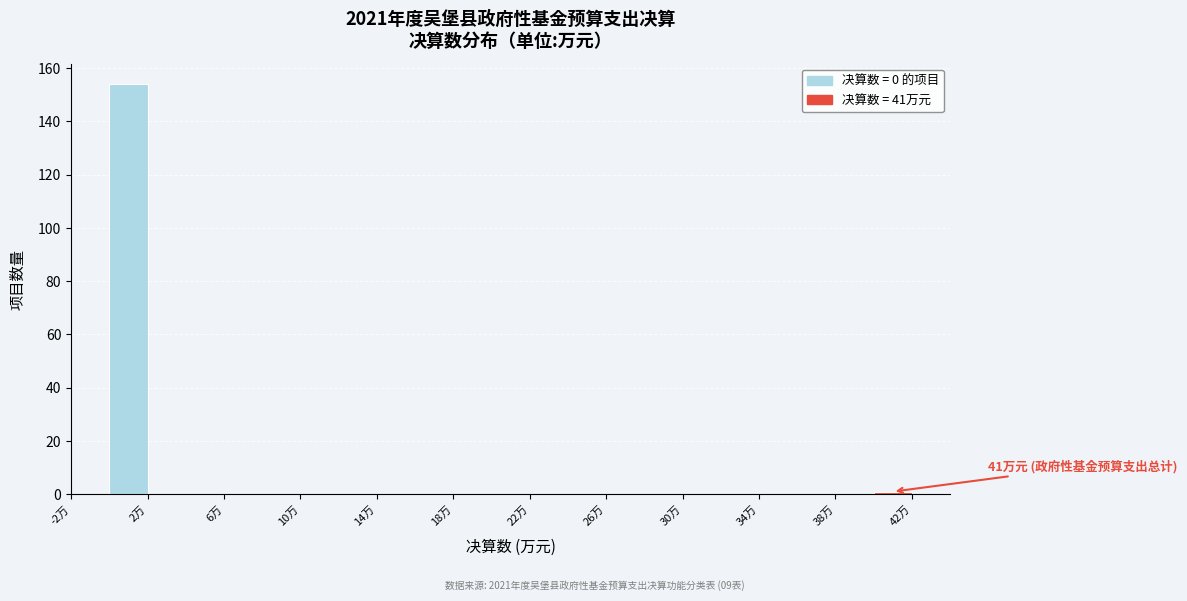

Which range on the x-axis has the tallest bar?

0 to 2